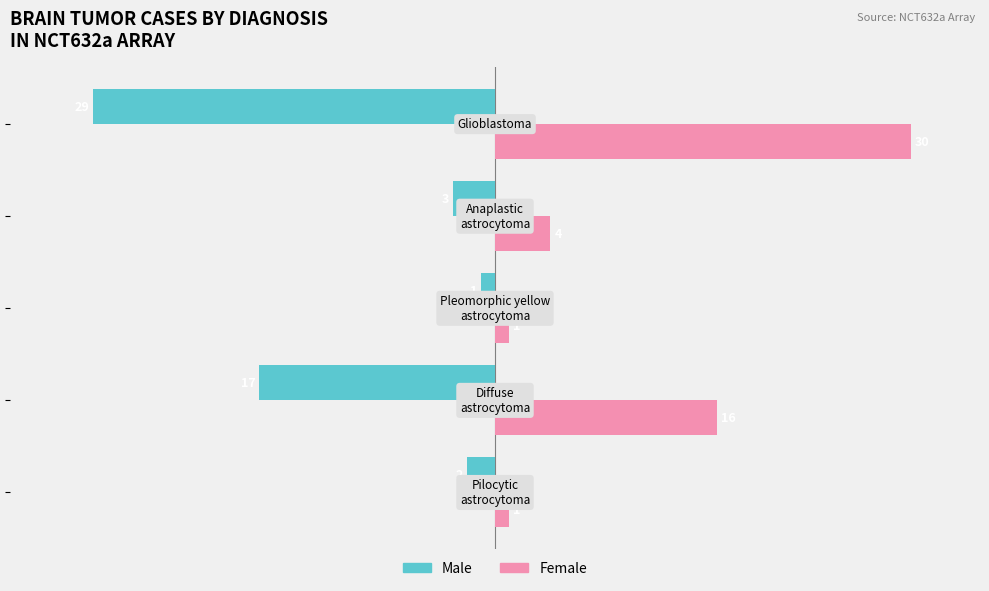

What is the minimum value shown in the chart?

-29